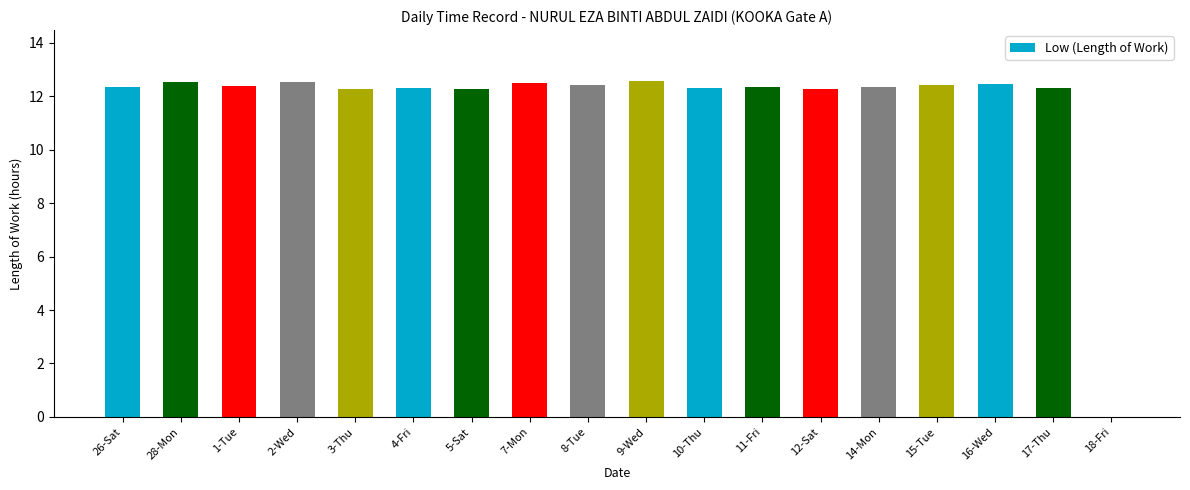

What is the greatest value displayed?

12.6